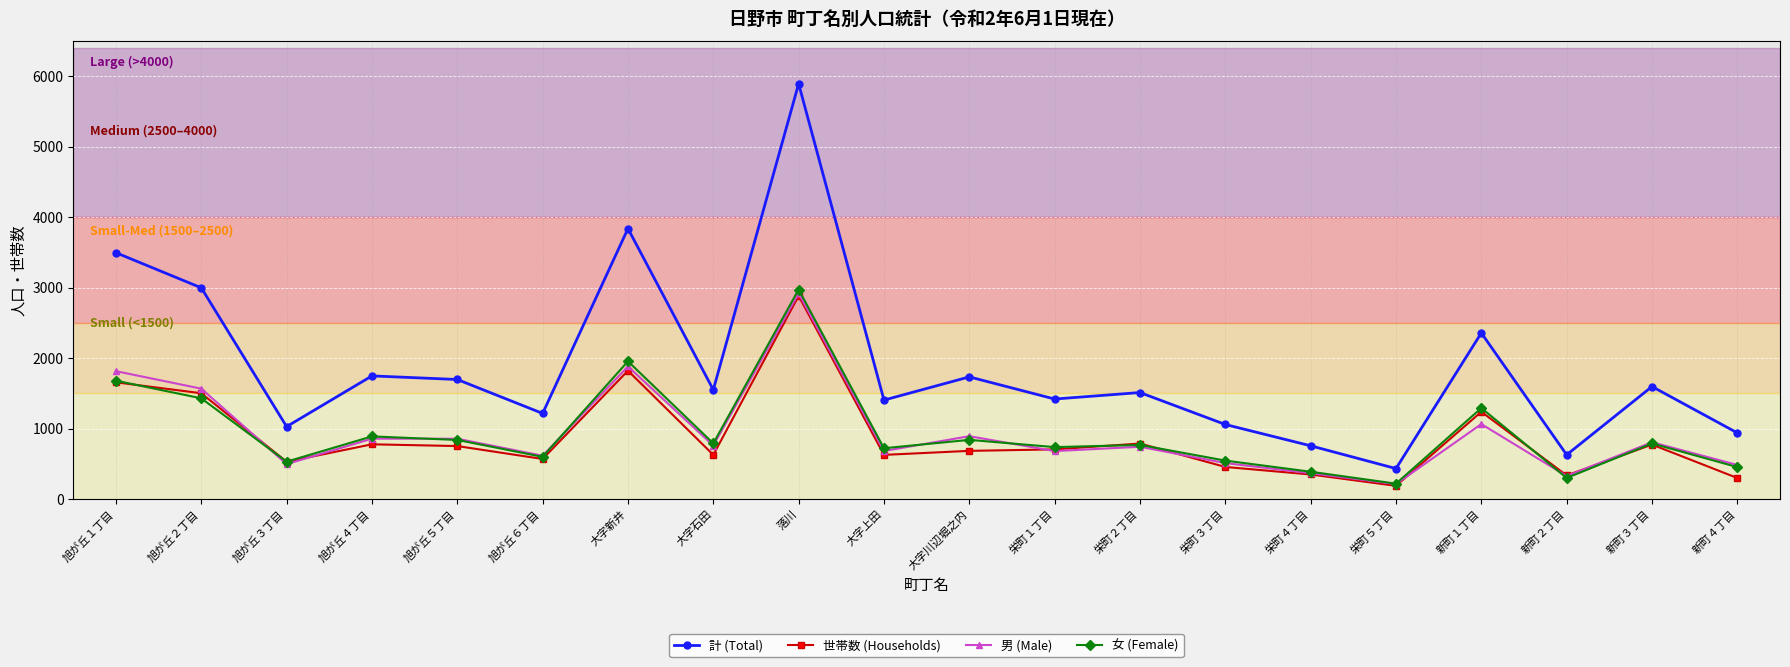

What position from the left is 栄町５丁目?

16